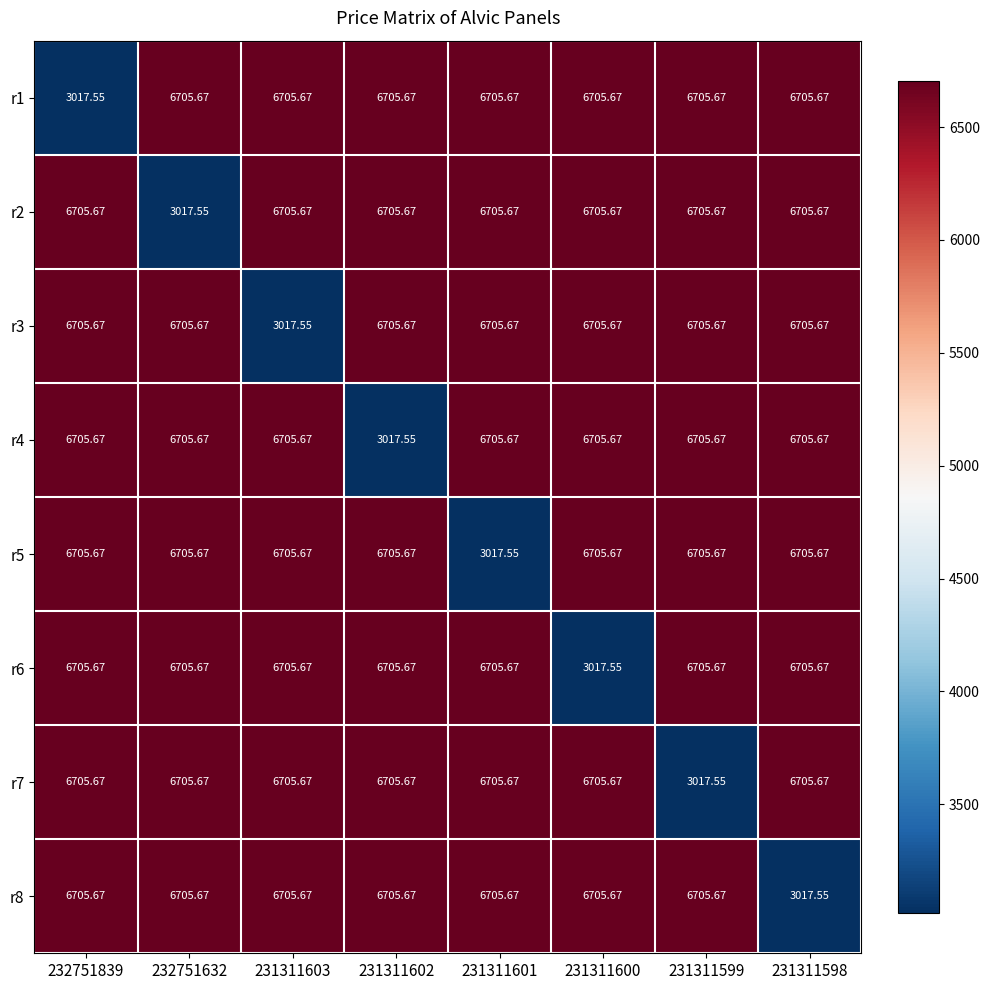

Reading left to right, transcribe all the data shown in this chart.

r1: 232751839=3017.6	232751632=6705.7	231311603=6705.7	231311602=6705.7	231311601=6705.7	231311600=6705.7	231311599=6705.7	231311598=6705.7
r2: 232751839=6705.7	232751632=3017.6	231311603=6705.7	231311602=6705.7	231311601=6705.7	231311600=6705.7	231311599=6705.7	231311598=6705.7
r3: 232751839=6705.7	232751632=6705.7	231311603=3017.6	231311602=6705.7	231311601=6705.7	231311600=6705.7	231311599=6705.7	231311598=6705.7
r4: 232751839=6705.7	232751632=6705.7	231311603=6705.7	231311602=3017.6	231311601=6705.7	231311600=6705.7	231311599=6705.7	231311598=6705.7
r5: 232751839=6705.7	232751632=6705.7	231311603=6705.7	231311602=6705.7	231311601=3017.6	231311600=6705.7	231311599=6705.7	231311598=6705.7
r6: 232751839=6705.7	232751632=6705.7	231311603=6705.7	231311602=6705.7	231311601=6705.7	231311600=3017.6	231311599=6705.7	231311598=6705.7
r7: 232751839=6705.7	232751632=6705.7	231311603=6705.7	231311602=6705.7	231311601=6705.7	231311600=6705.7	231311599=3017.6	231311598=6705.7
r8: 232751839=6705.7	232751632=6705.7	231311603=6705.7	231311602=6705.7	231311601=6705.7	231311600=6705.7	231311599=6705.7	231311598=3017.6